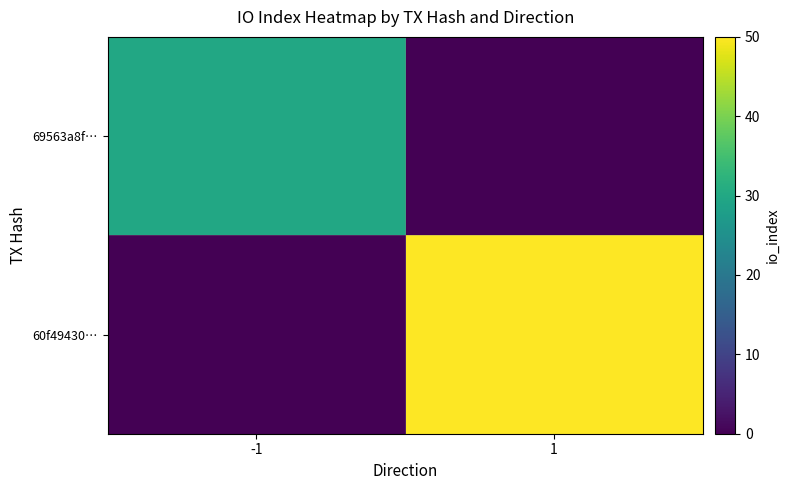

How many distinct data groups are displayed?

2